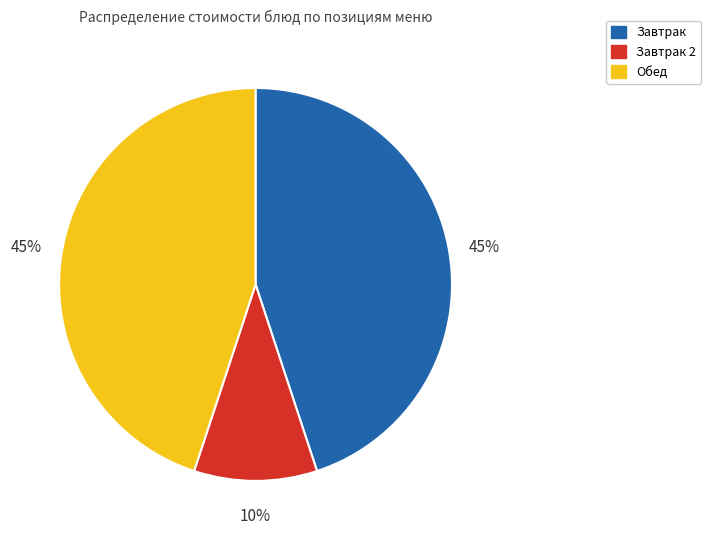

Which has a higher value, Обед or Завтрак 2?

Обед